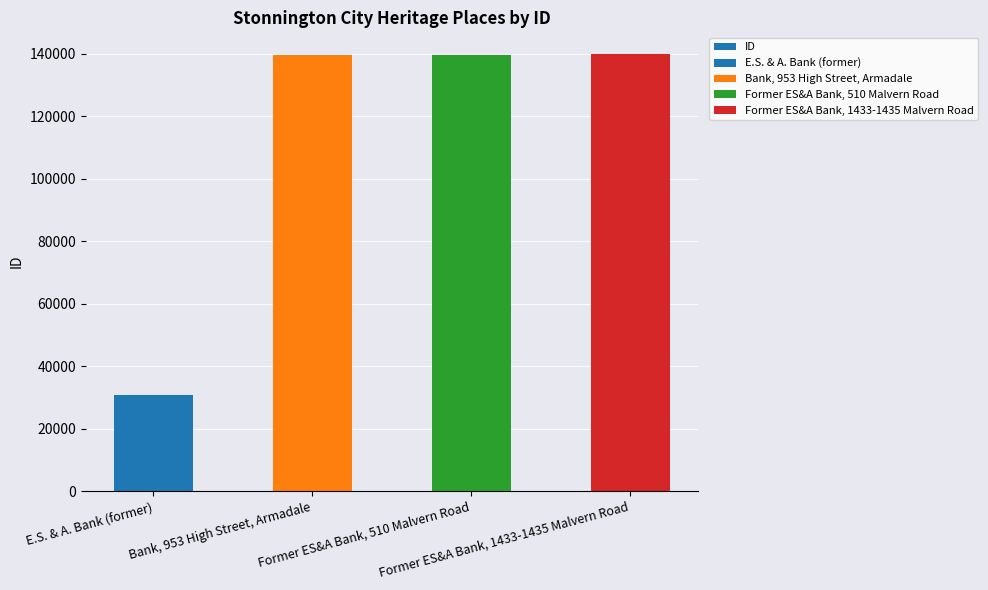

What position from the left is E.S. & A. Bank (former)?

1